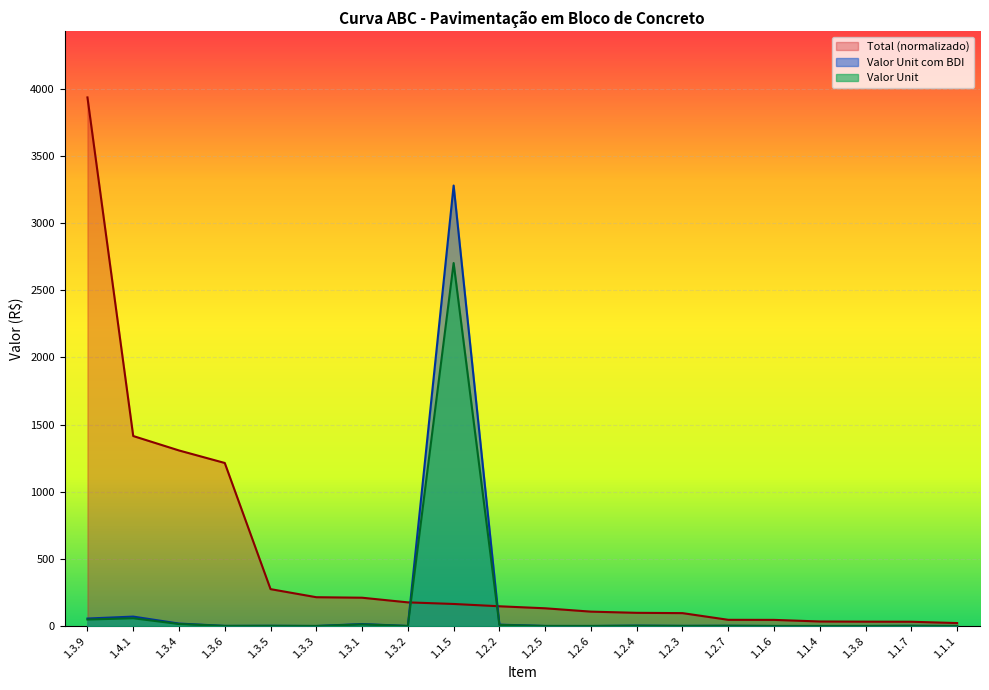

True or false: Valor Unit com BDI and Valor Unit cross at least once.

False